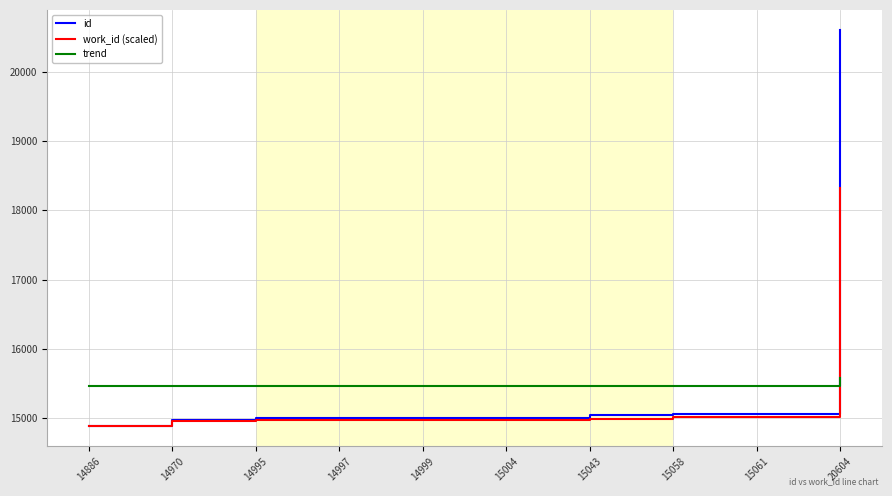

What is the difference between the highest and lowest values at 14970?

504.0